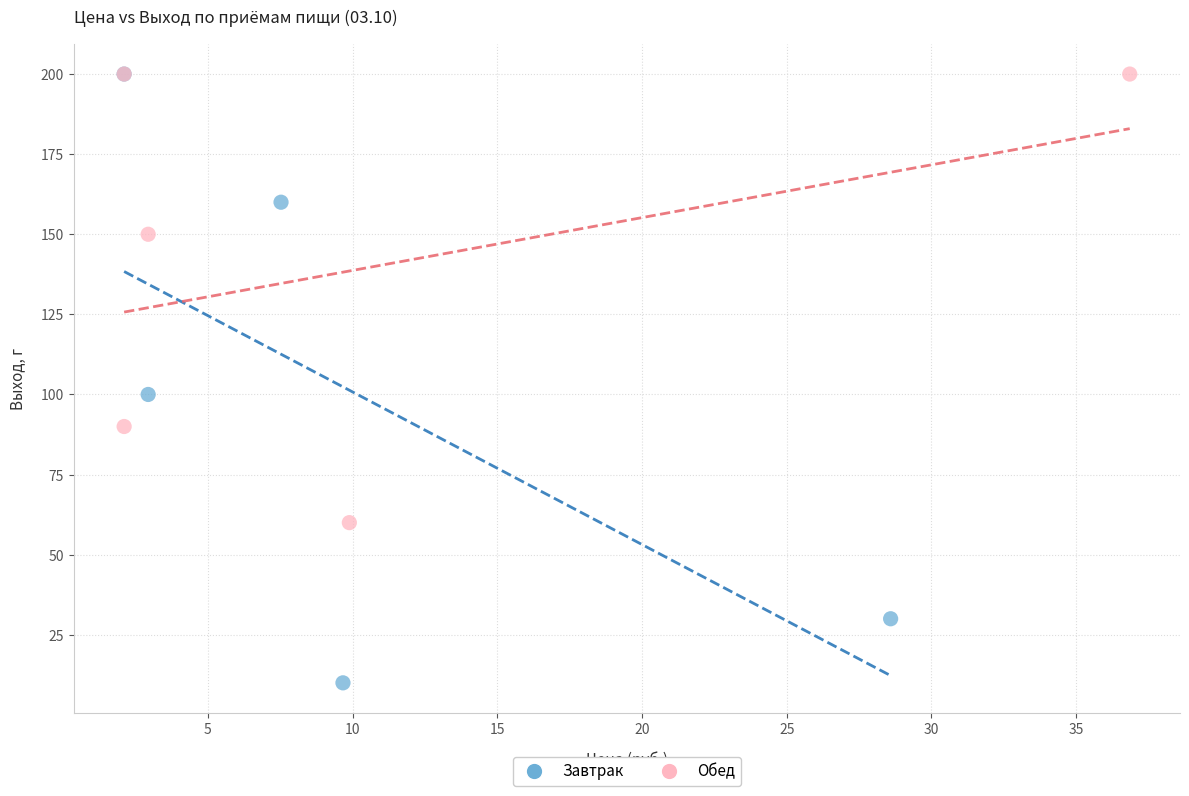

Which series has the widest spread of Y values?

Завтрак